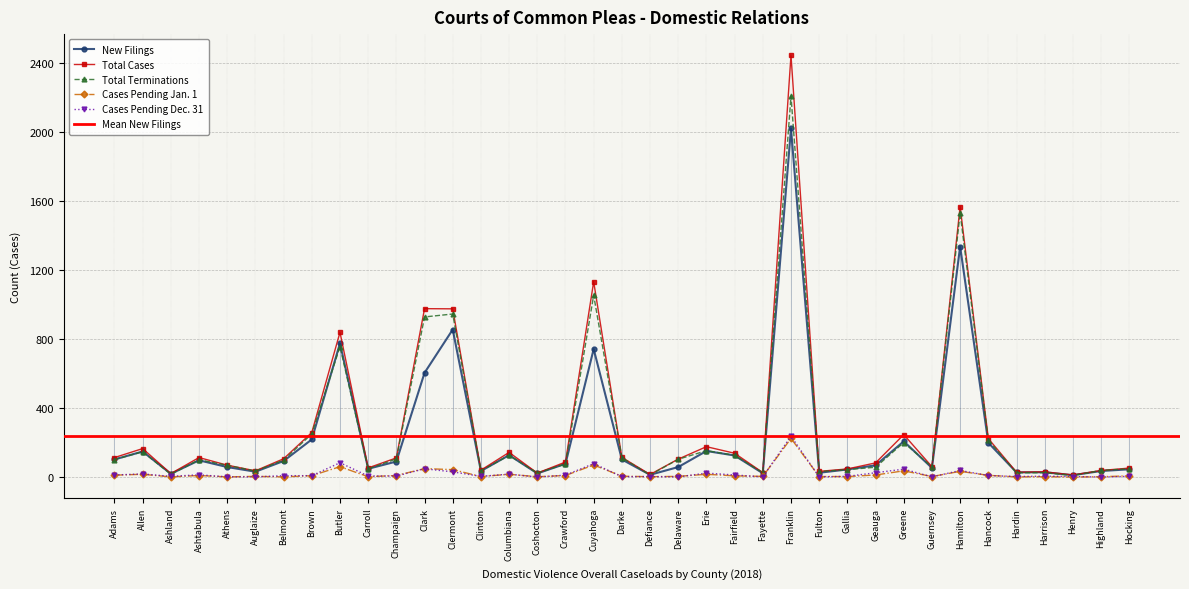

Reading left to right, extract all data points from this chart.

New Filings: 102	148	19	97	58	31	93	218	775	48	90	604	855	35	127	21	77	742	102	13	58	151	125	22	2021	25	44	68	207	53	1336	199	27	28	11	35	45
Total Cases: 113	165	20	113	69	36	106	258	839	53	111	976	975	40	143	23	87	1132	114	15	104	176	138	26	2445	33	47	82	246	60	1568	223	28	30	12	38	52
Total Terminations: 101	147	16	100	68	35	98	250	756	47	105	928	945	36	126	23	76	1054	112	12	103	153	126	25	2208	32	43	57	200	59	1530	214	25	25	9	38	48
Cases Pending Jan. 1: 11	16	1	9	1	4	1	8	60	2	9	49	43	3	16	2	9	70	5	2	4	16	7	4	224	3	3	12	36	3	33	10	1	2	0	2	7
Cases Pending Dec. 31: 12	18	4	13	1	1	8	8	83	6	6	48	30	4	17	0	11	78	2	3	1	23	12	1	237	1	4	25	46	1	38	9	3	5	3	0	4